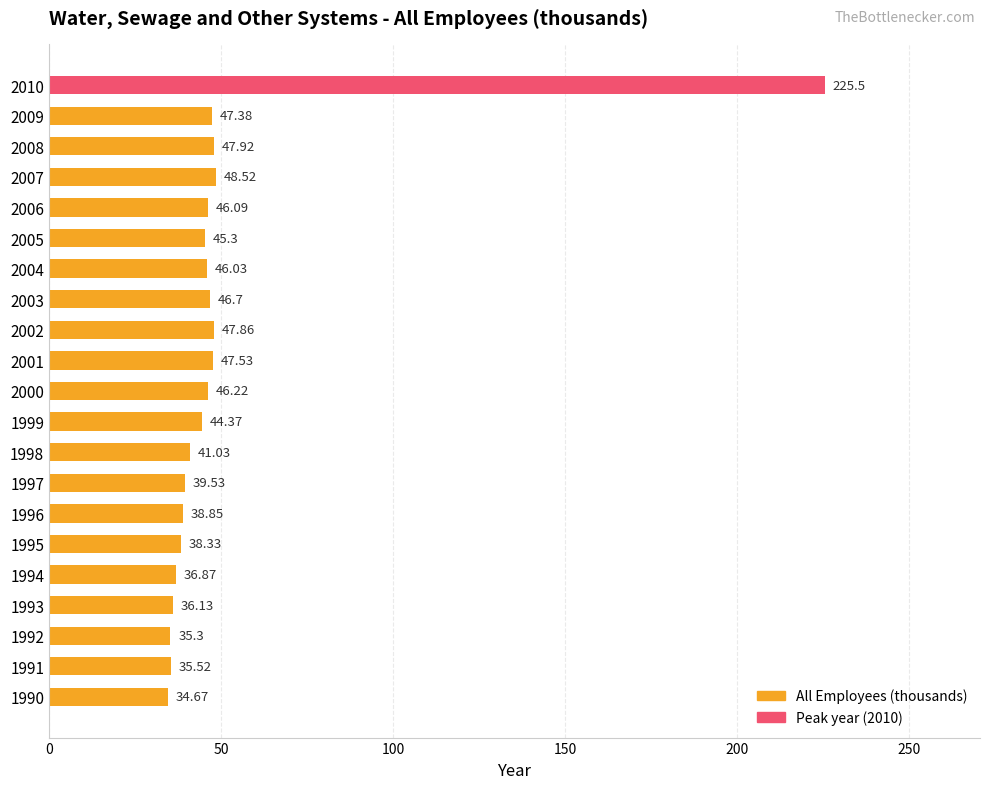

Count the number of values greater than 45.

11